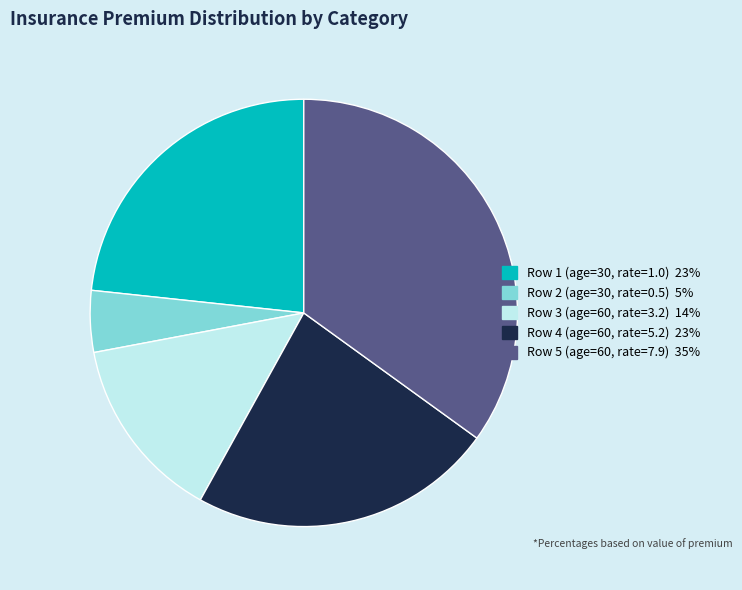

How many segments does this pie chart have?

5